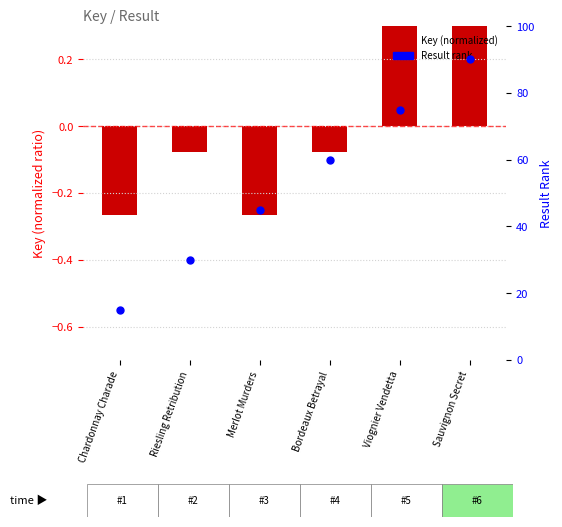

At which category is the sum across all series the highest?

Sauvignon Secret